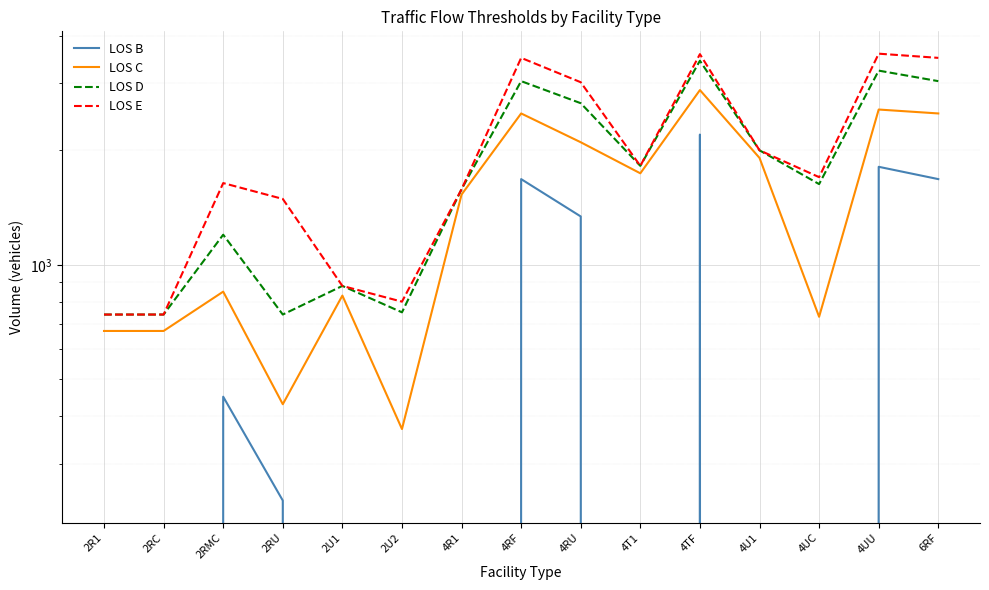

What is the value of the LOS E point at the 9th from the left?

3020